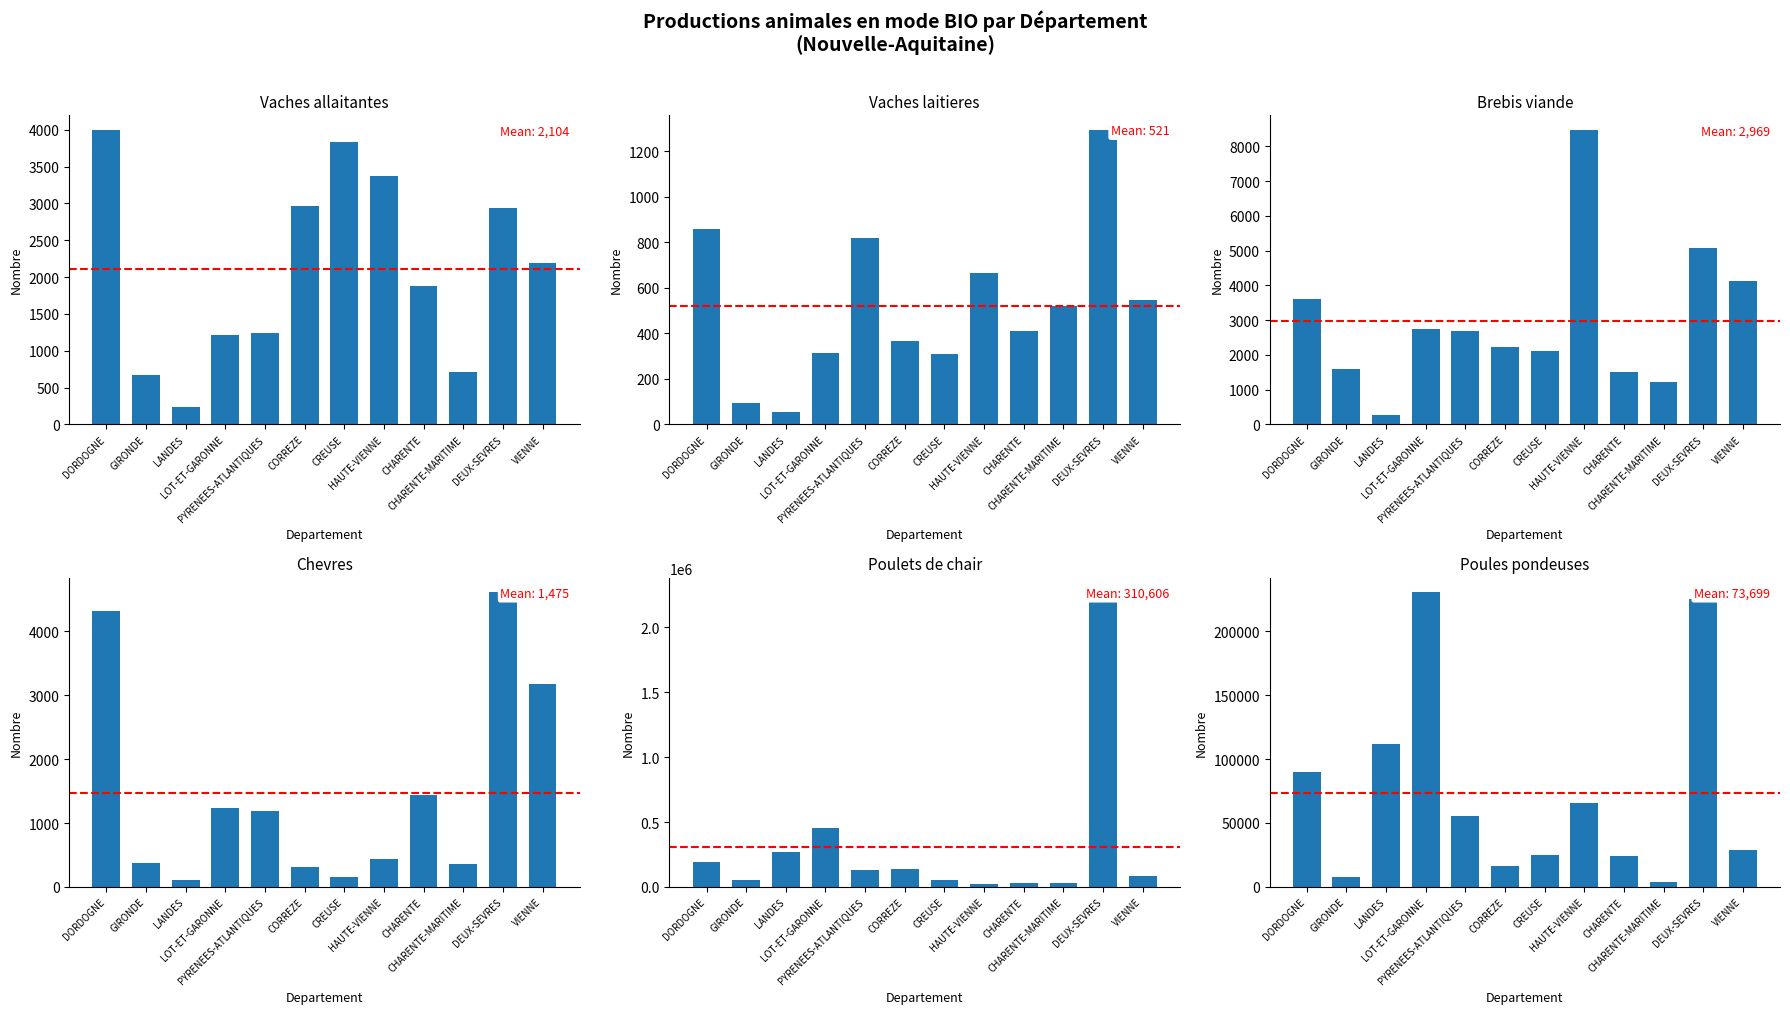

Is the value of Poulets de chair at PYRENEES-ATLANTIQUES greater than the value of Vaches laitieres at LANDES?

Yes